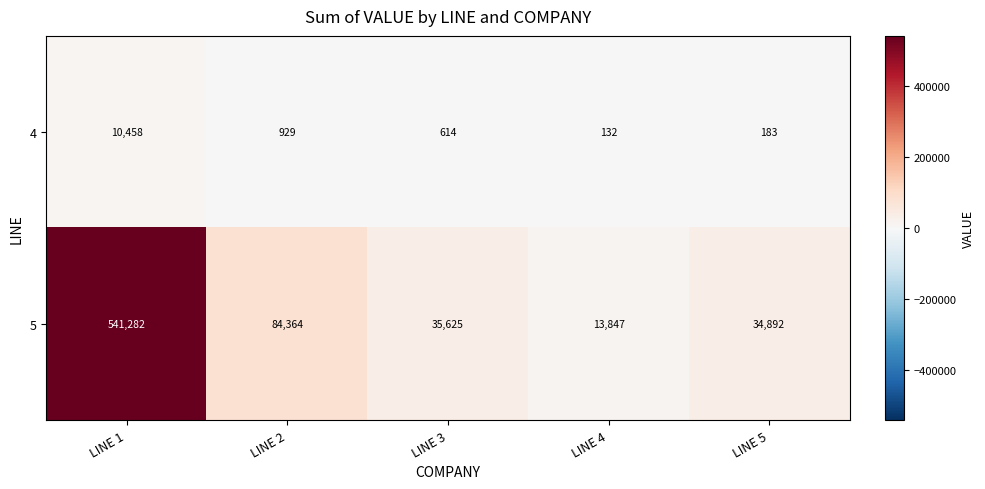

What is the difference between the second highest and second lowest values in the 4 series?

746